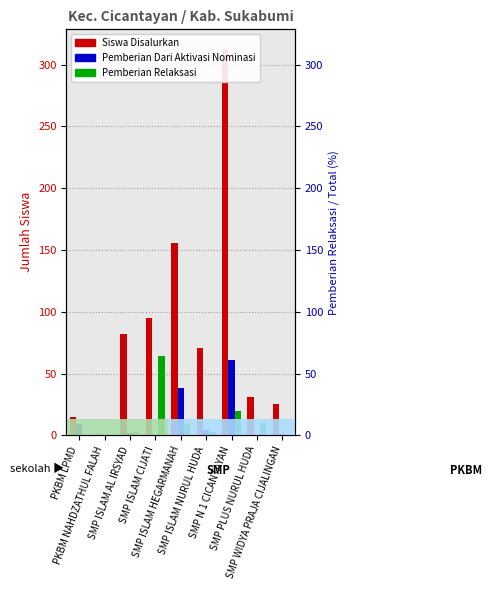

How many groups of bars are there?

9